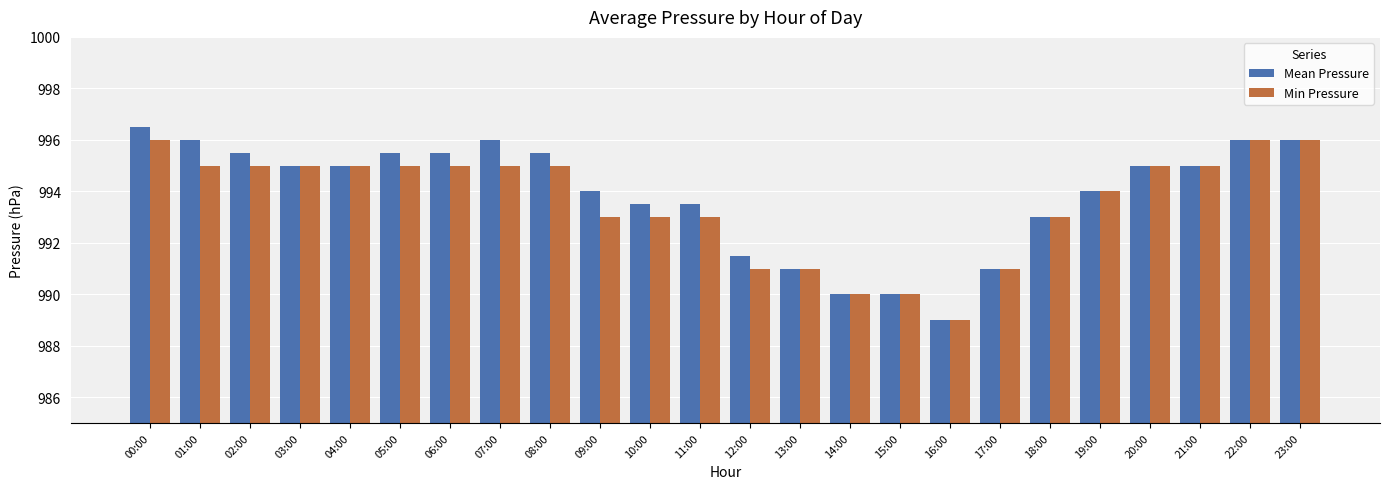

List the series in order of their peak value, lowest first.

Min Pressure, Mean Pressure